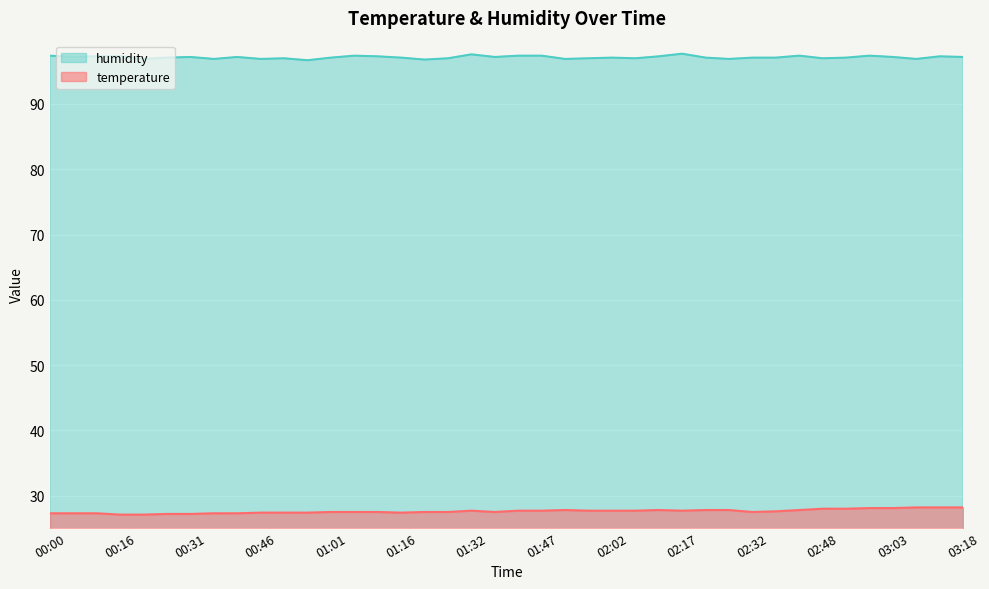

Which category has the highest value in the humidity series?

02:17